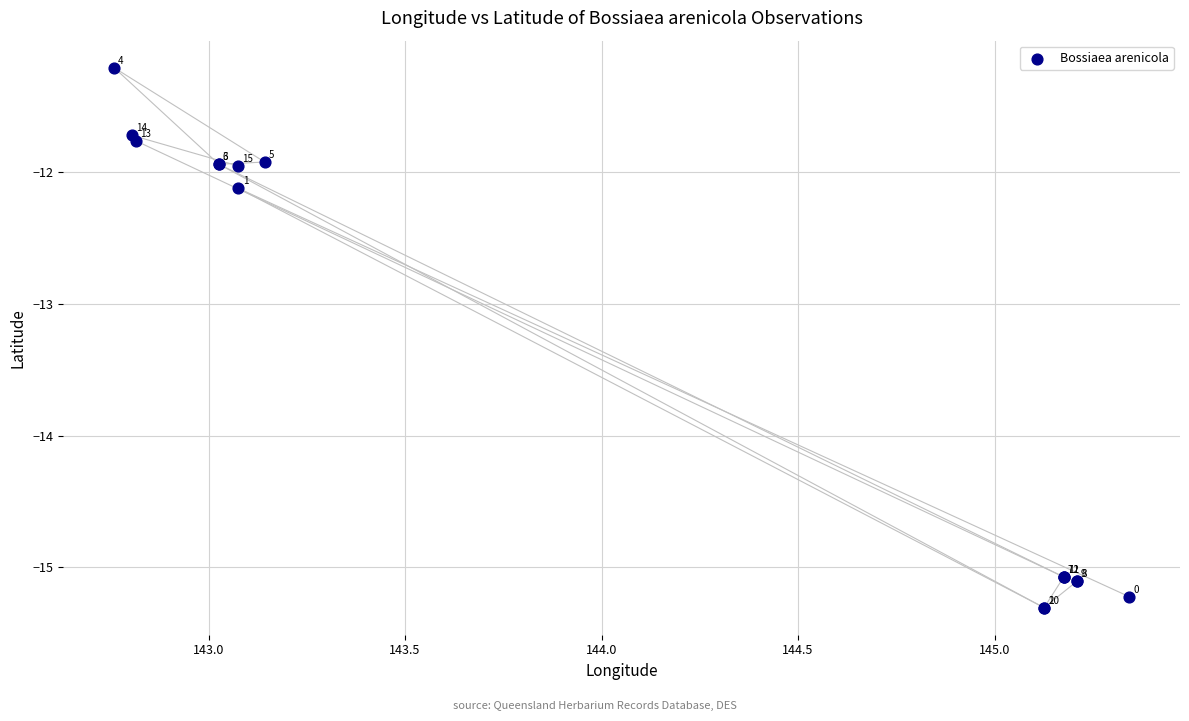

What Y value in the scatter plot is closest to -13?

-12.1